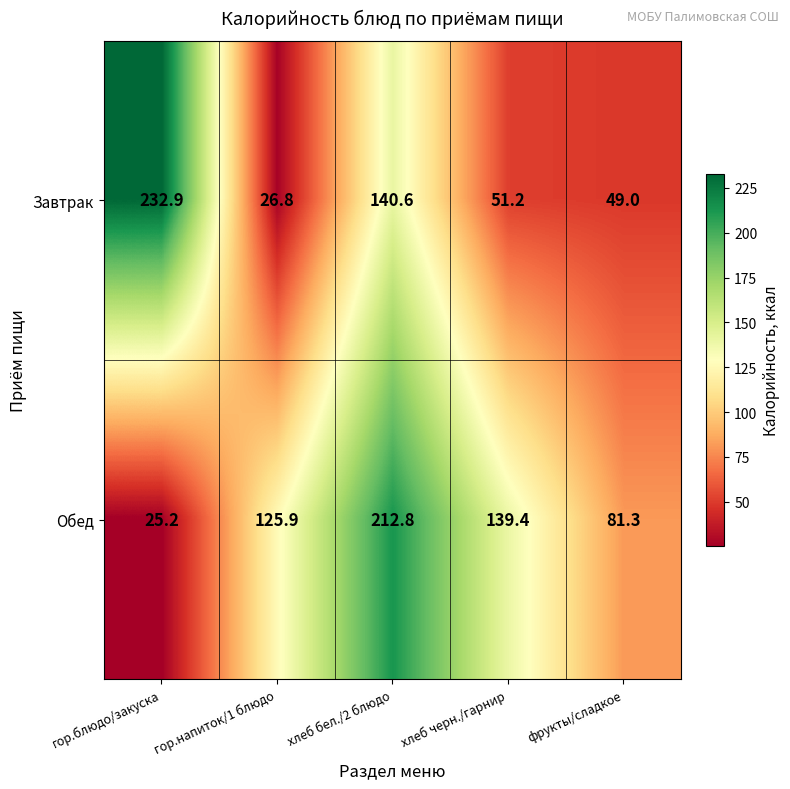

The Завтрак series shows 10.0 at гор.напиток/1 блюдо. True or false?

False